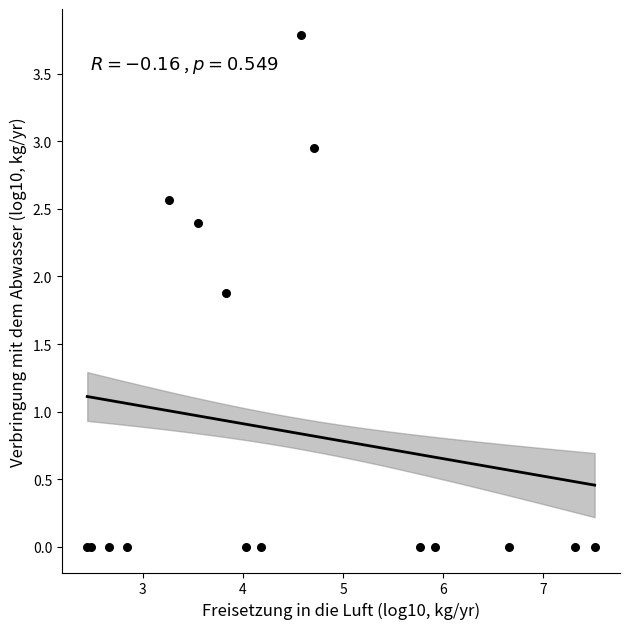

What Y value in the scatter plot is closest to 1?

1.9